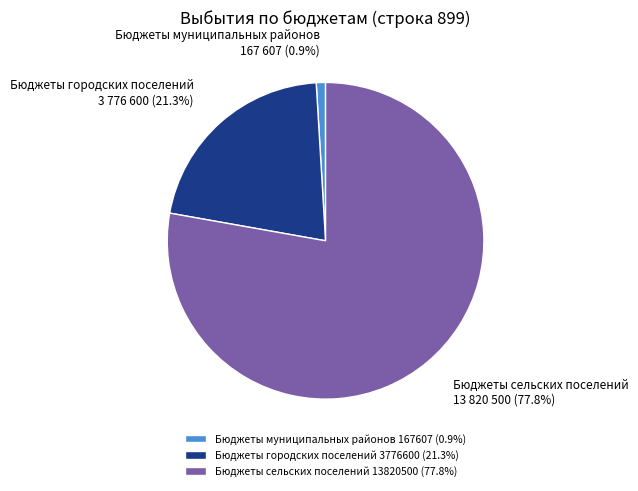

Is it true that Бюджеты сельских поселений 13820500 is 68% of the pie?

False